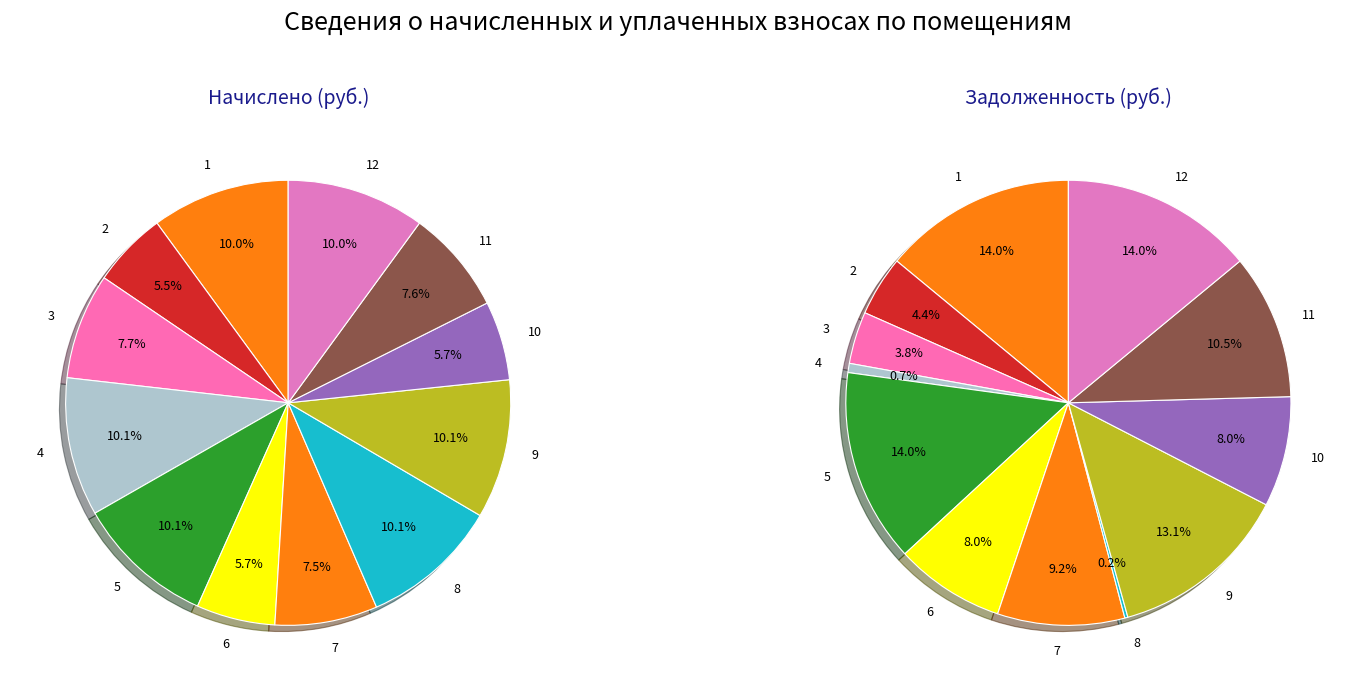

Combined, do 4 and 8 account for over 50%?

No